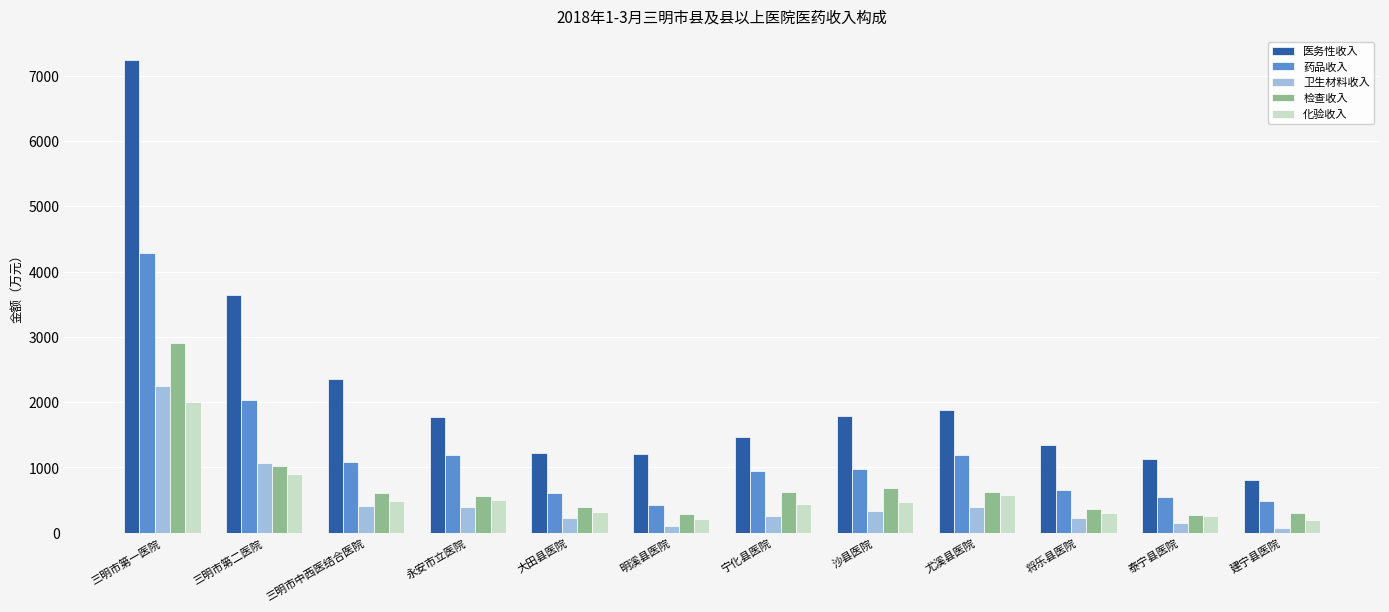

What is the spread (max minus min) of values at 永安市立医院?

1382.1